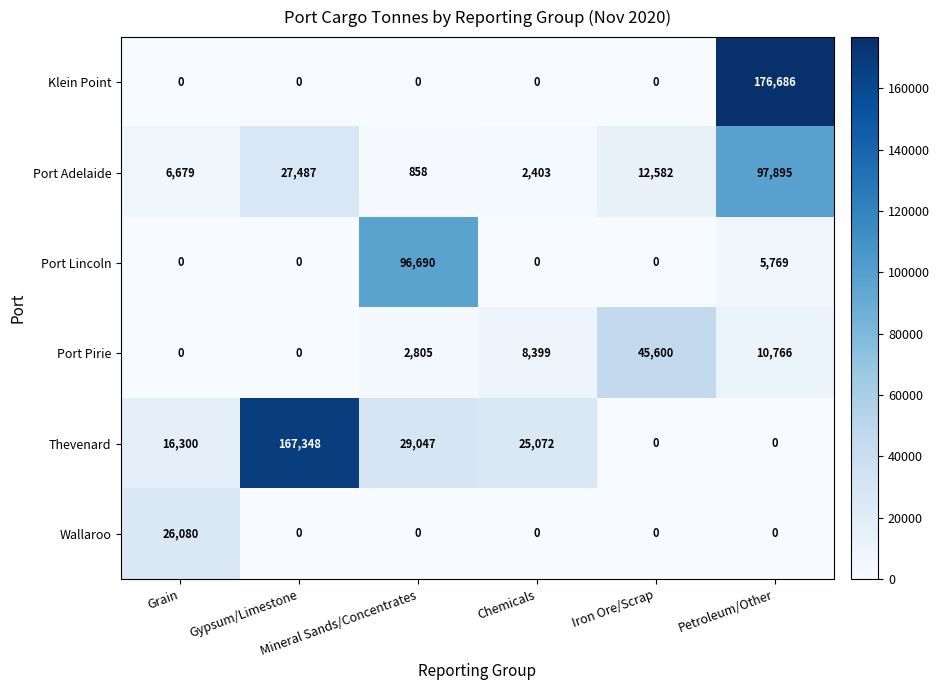

What is the difference between the maximum and minimum values in the Klein Point series?

176686